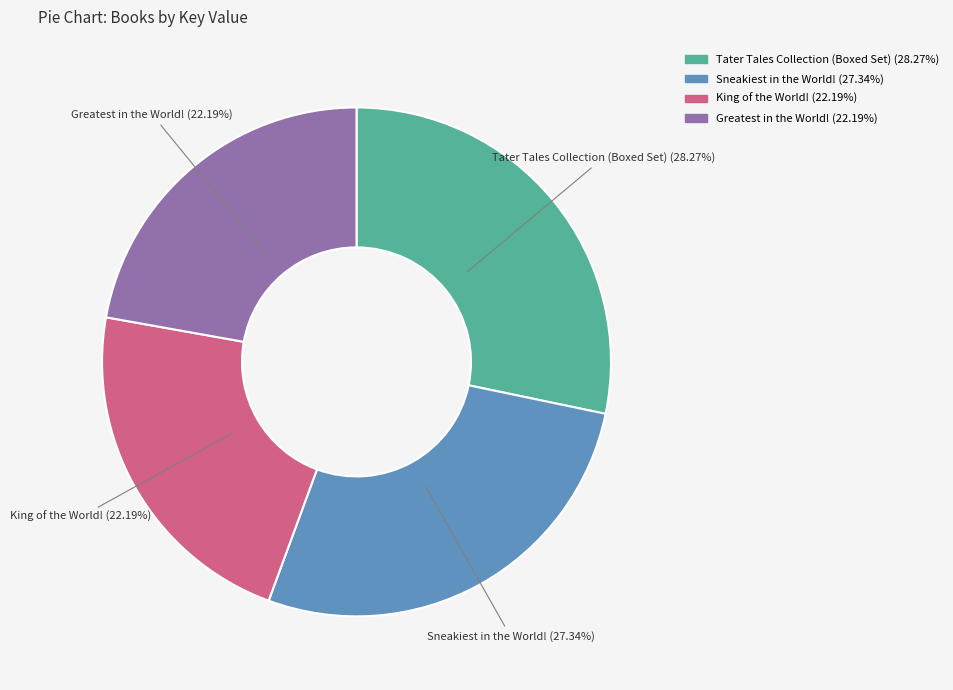

Is there any slice that represents more than half of the pie?

No